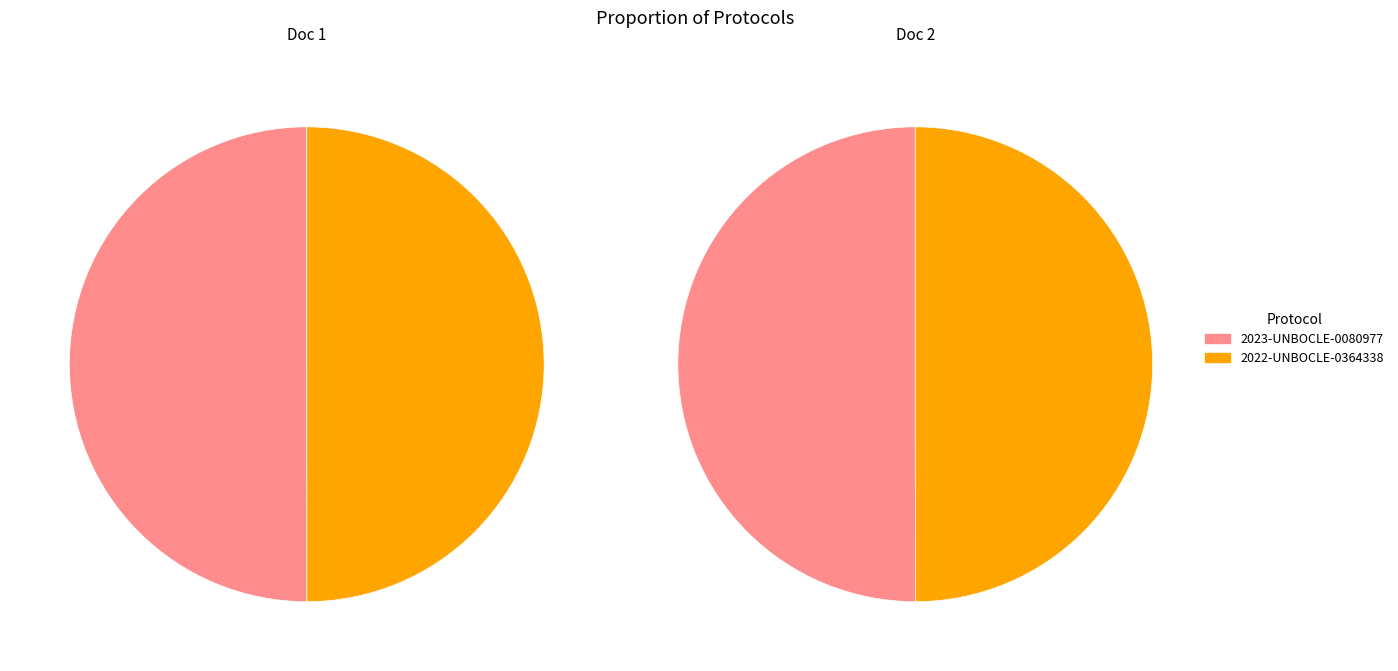

To the nearest percent, what is the average slice percentage?

50%